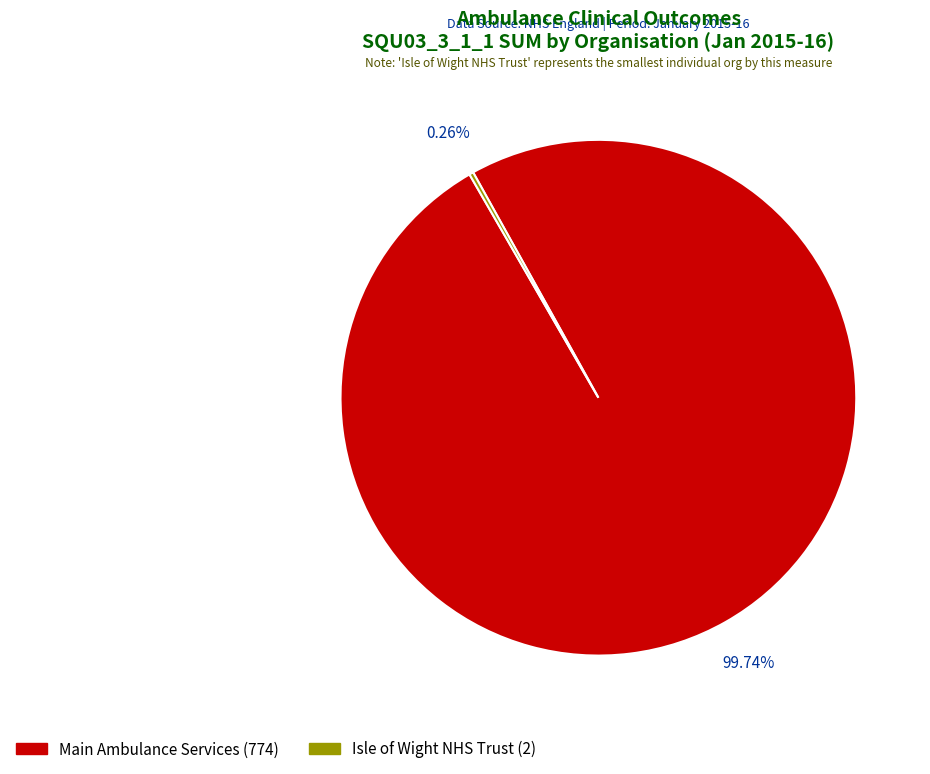

Which category has the biggest portion of the pie?

Main Ambulance Services (774)